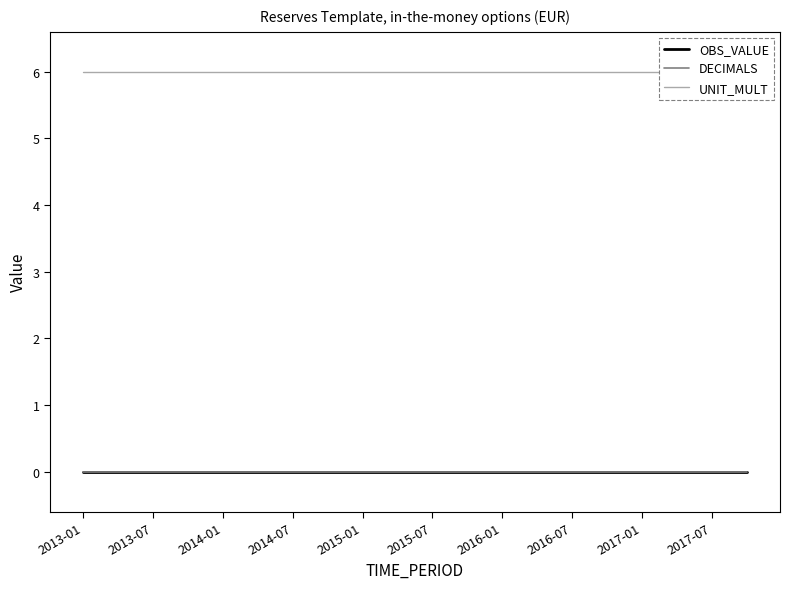

Does the chart have visible grid lines?

No